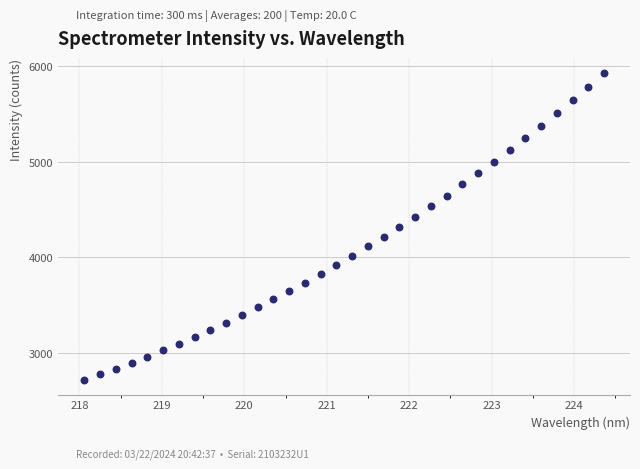

What is the range of Y values (max minus min)?

3208.4